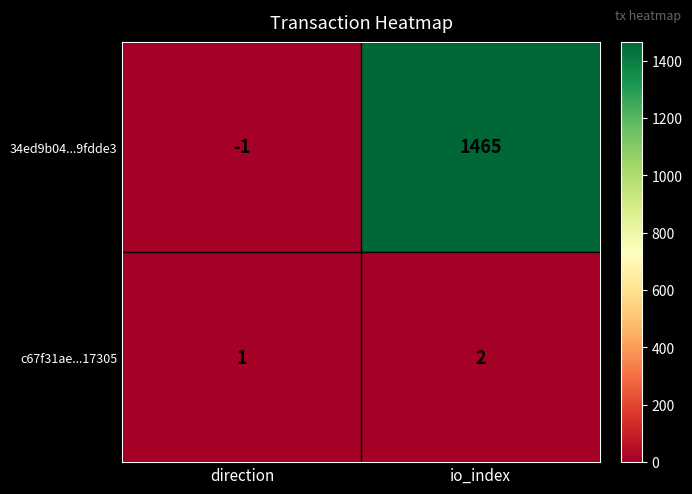

List the series in order of their peak value, highest first.

34ed9b04...9fdde3, c67f31ae...17305